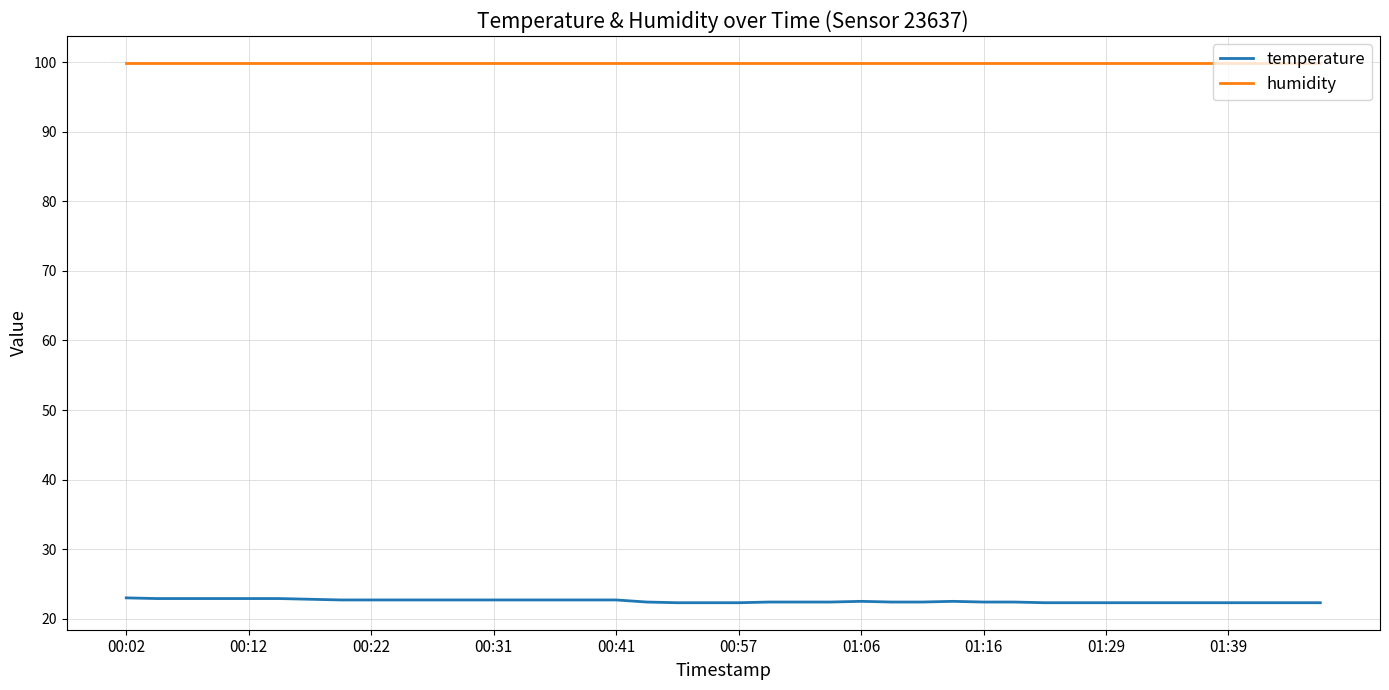

What is the highest value of the humidity series?

99.9